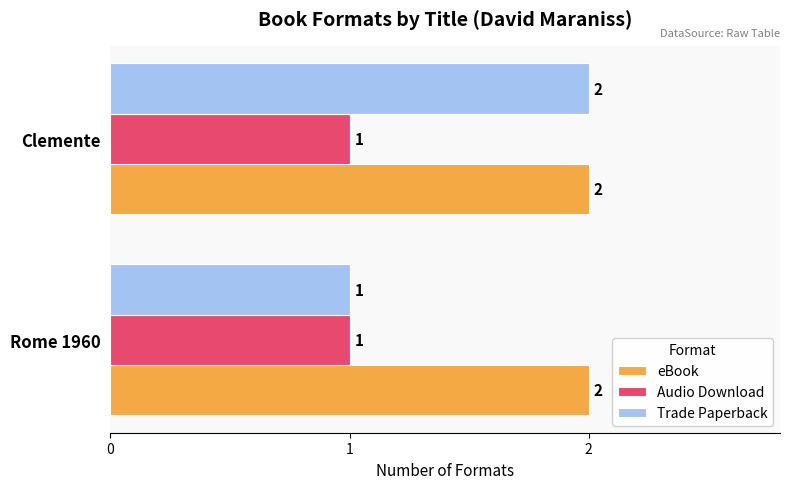

Is it true that Audio Download equals 1 at Rome 1960?

True